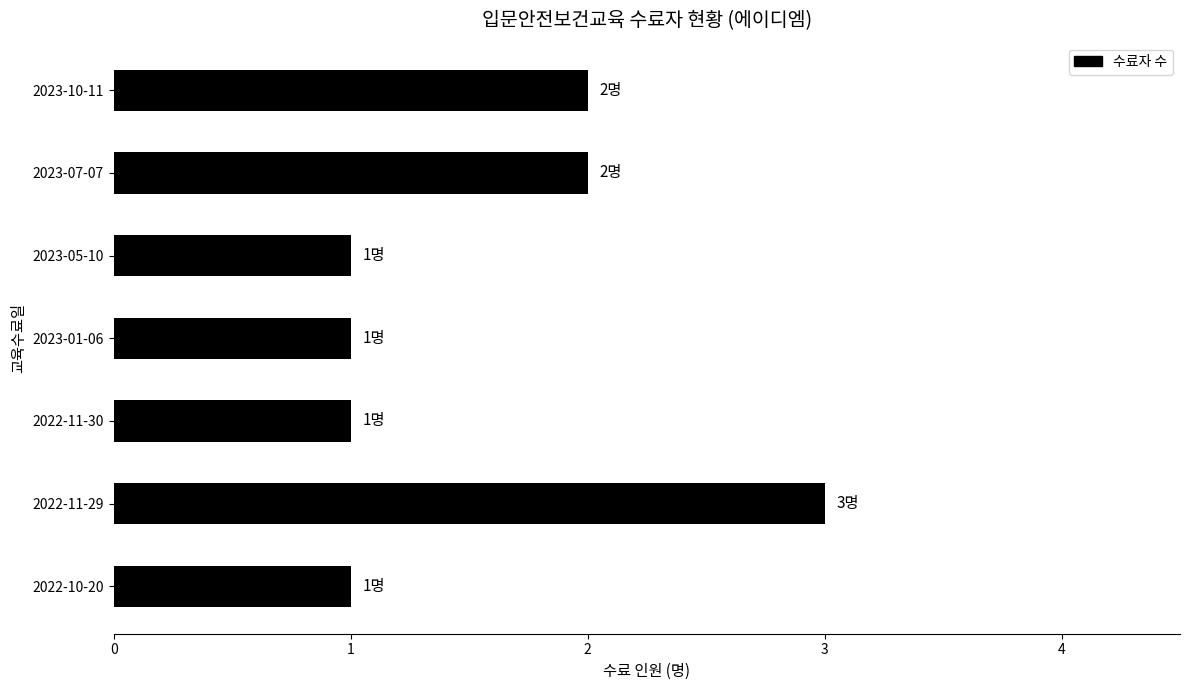

Reading bottom to top, what are all the values shown in this chart?

2022-10-20=1	2022-11-29=3	2022-11-30=1	2023-01-06=1	2023-05-10=1	2023-07-07=2	2023-10-11=2